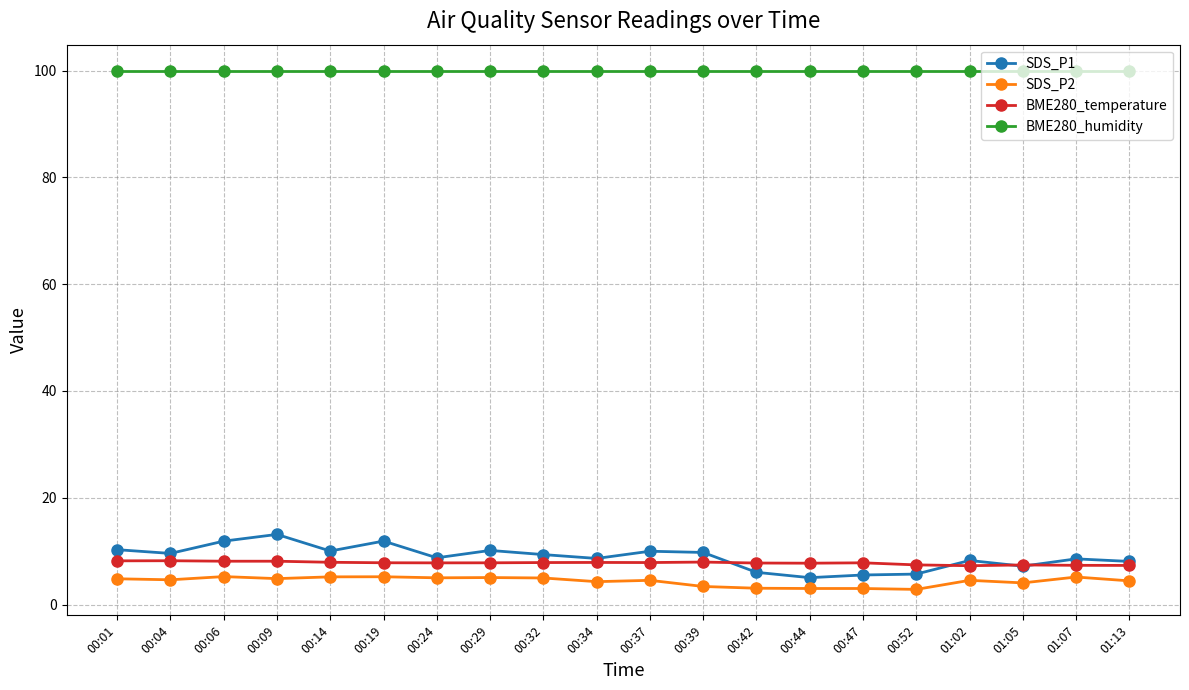

True or false: SDS_P2 and BME280_humidity intersect in this chart.

False